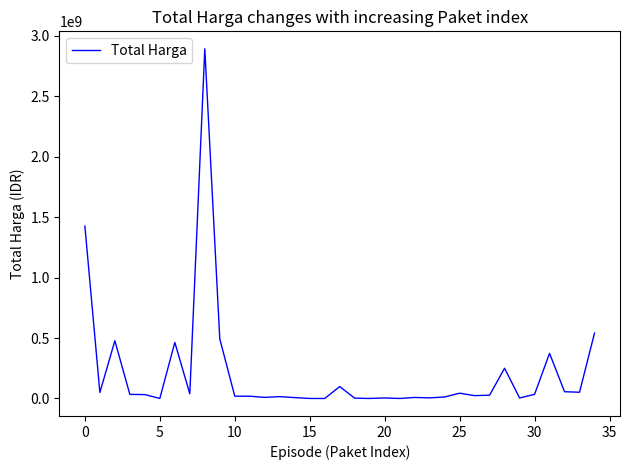

How many lines are shown in the chart?

1